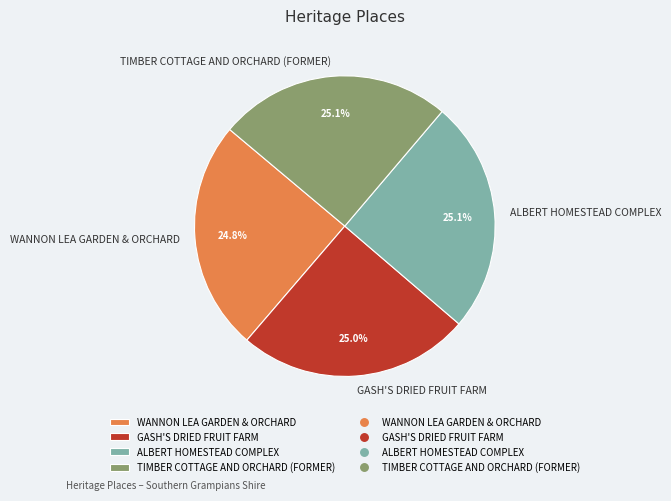

Is there any slice that represents more than half of the pie?

No